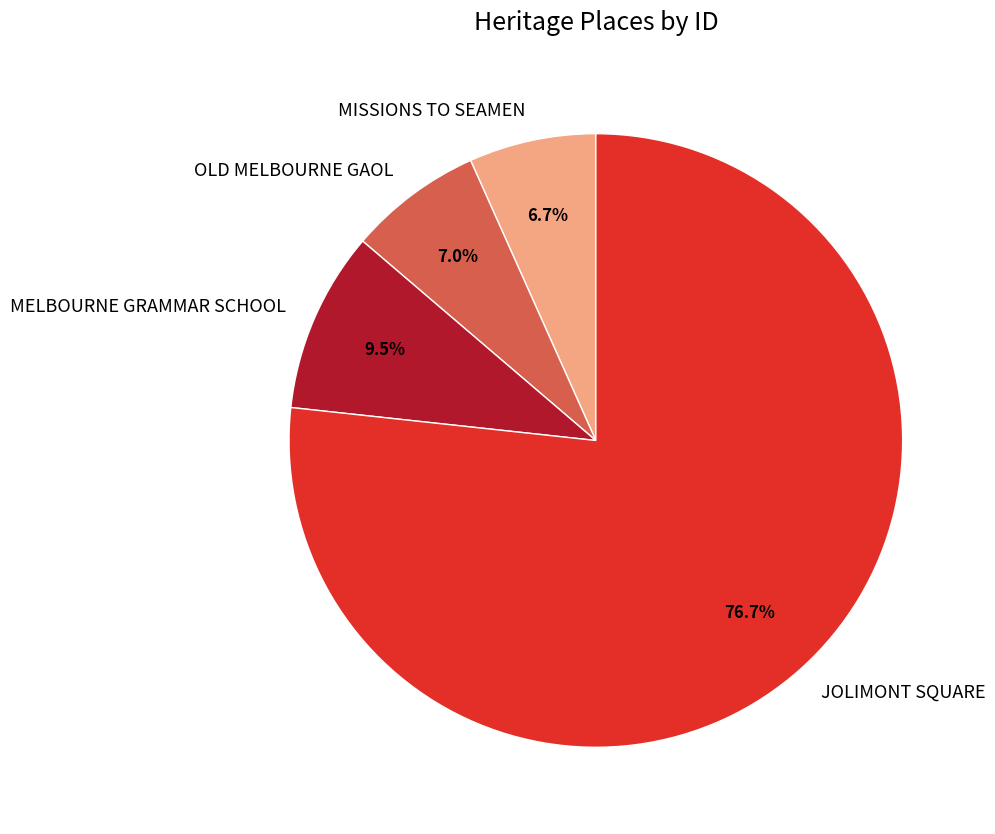

True or false: JOLIMONT SQUARE accounts for 77% of the total.

True